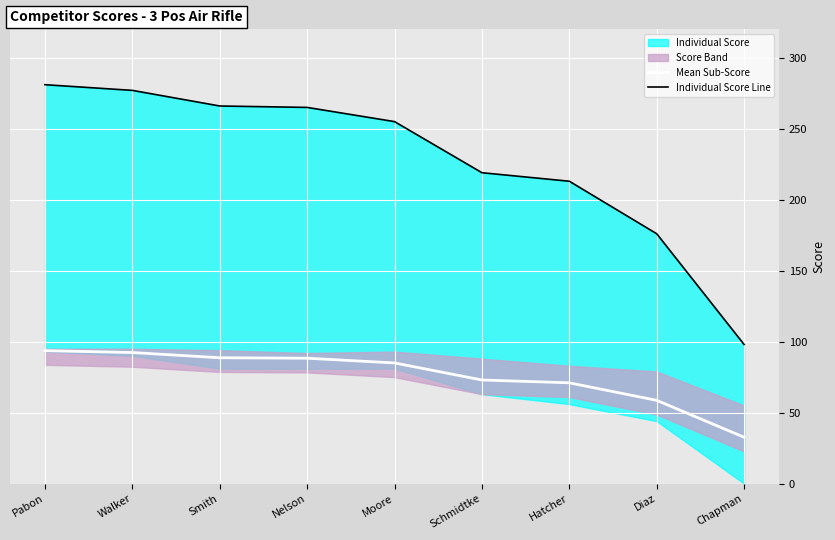

The Mean Sub-Score series shows 92.3 at Walker. True or false?

True